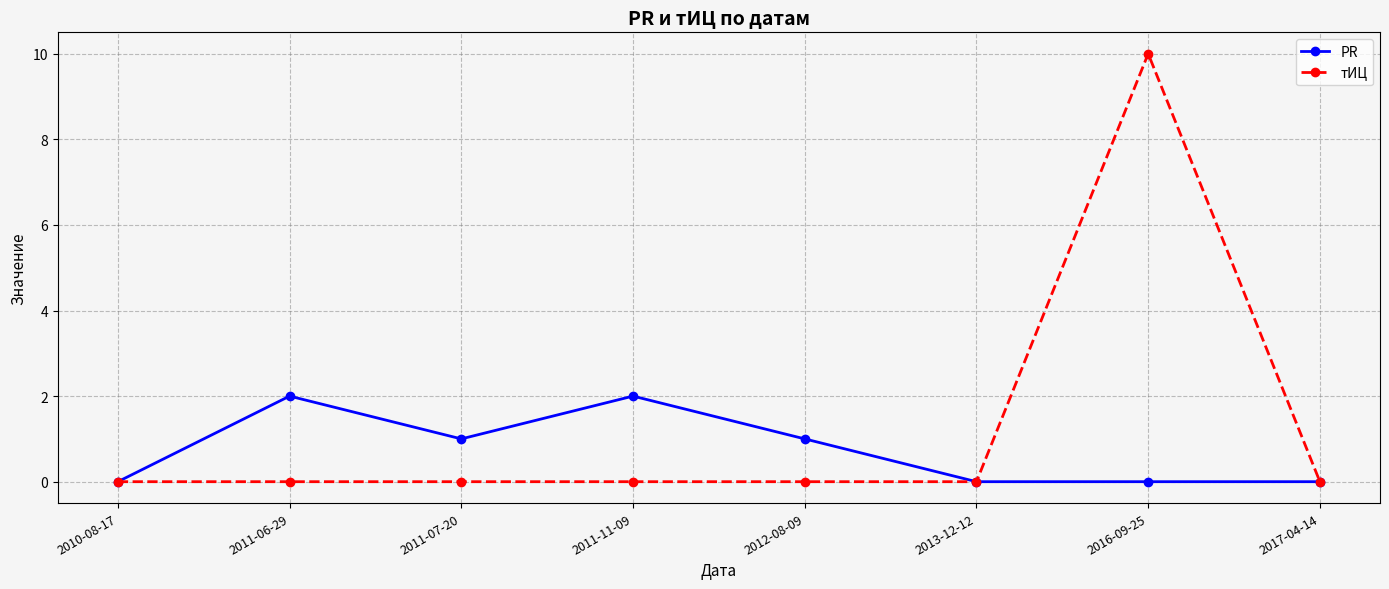

At which category does PR reach its first local valley?

2011-07-20